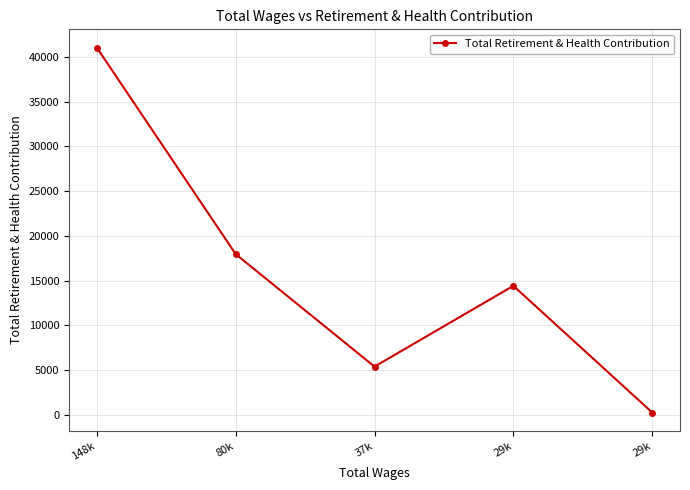

What is the maximum value shown in the chart?

41033